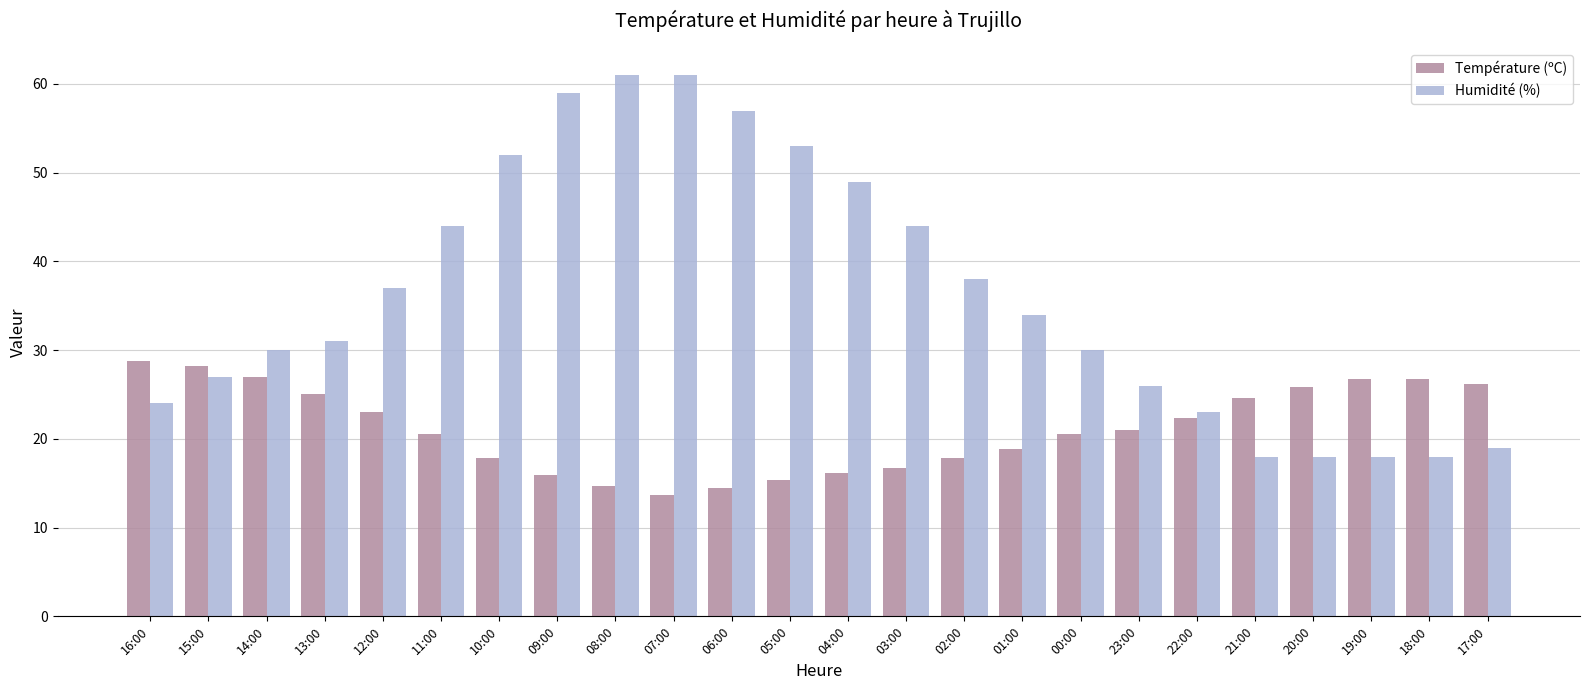

How many bars are there in each group?

2